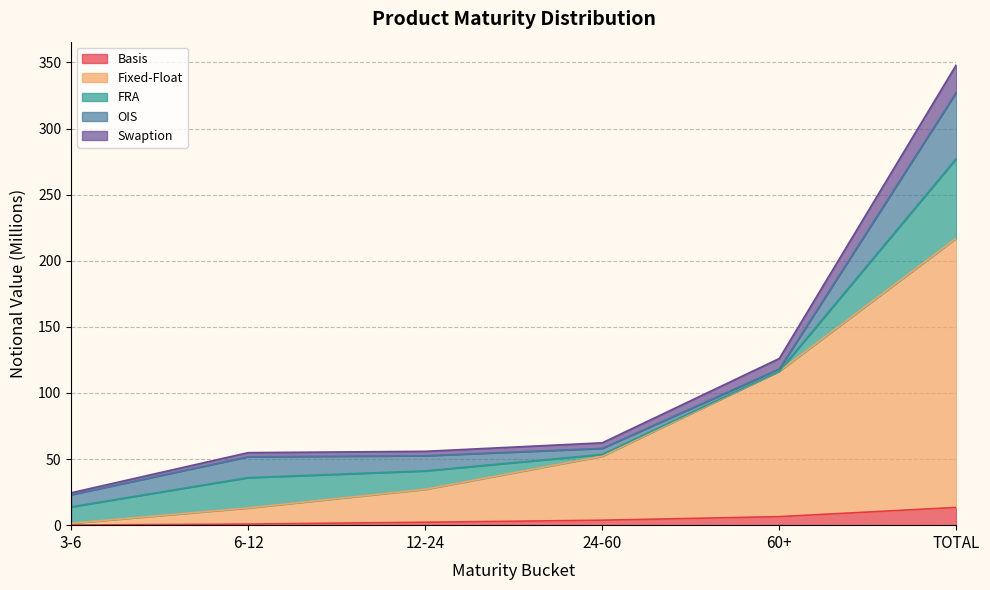

At which label is Fixed-Float closest to 109?

60+